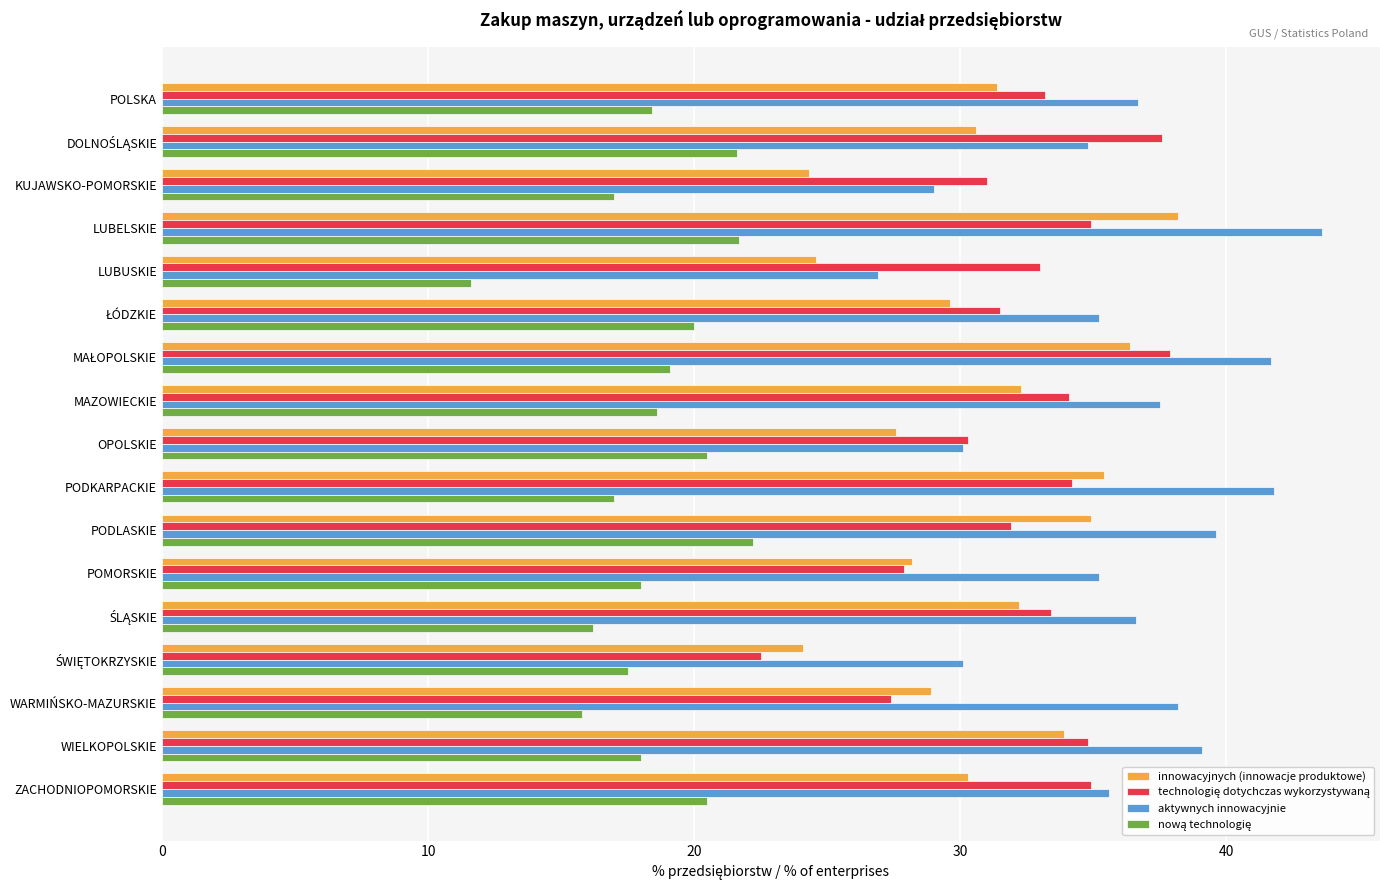

What is the difference between the maximum and second lowest values in the aktywnych innowacyjnie series?

14.6